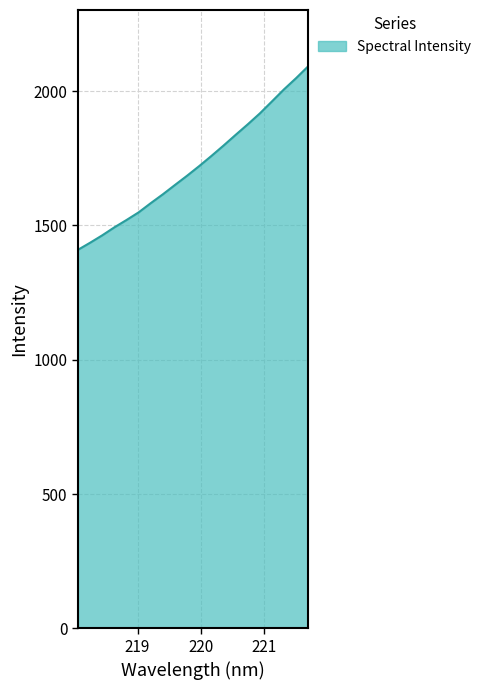

What is the greatest value displayed?

2092.3